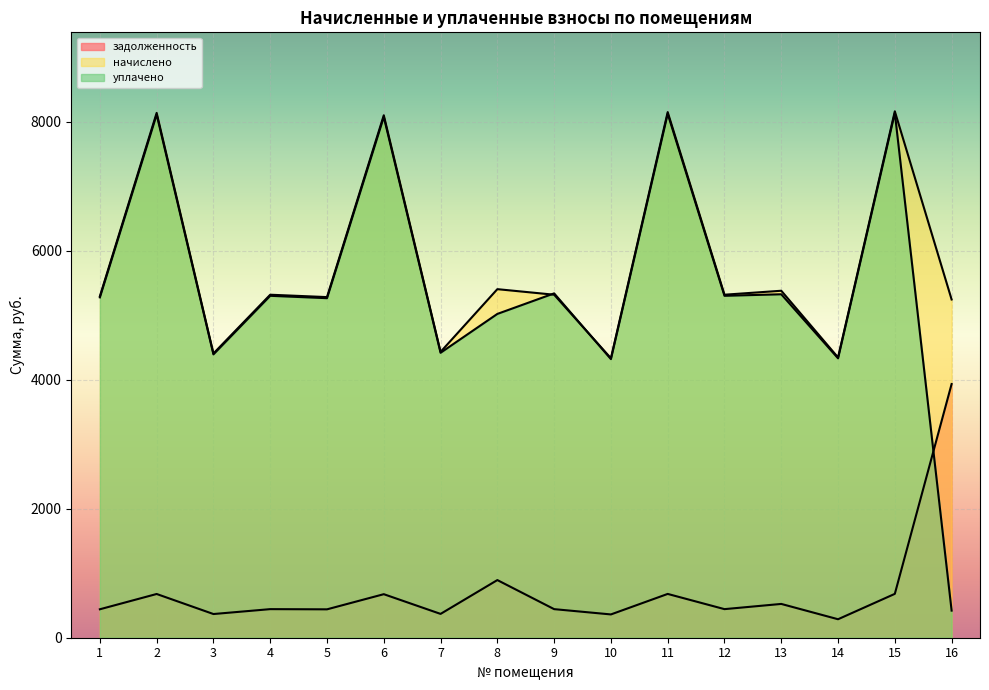

What are all the series names shown in the legend?

задолженность, начислено, уплачено